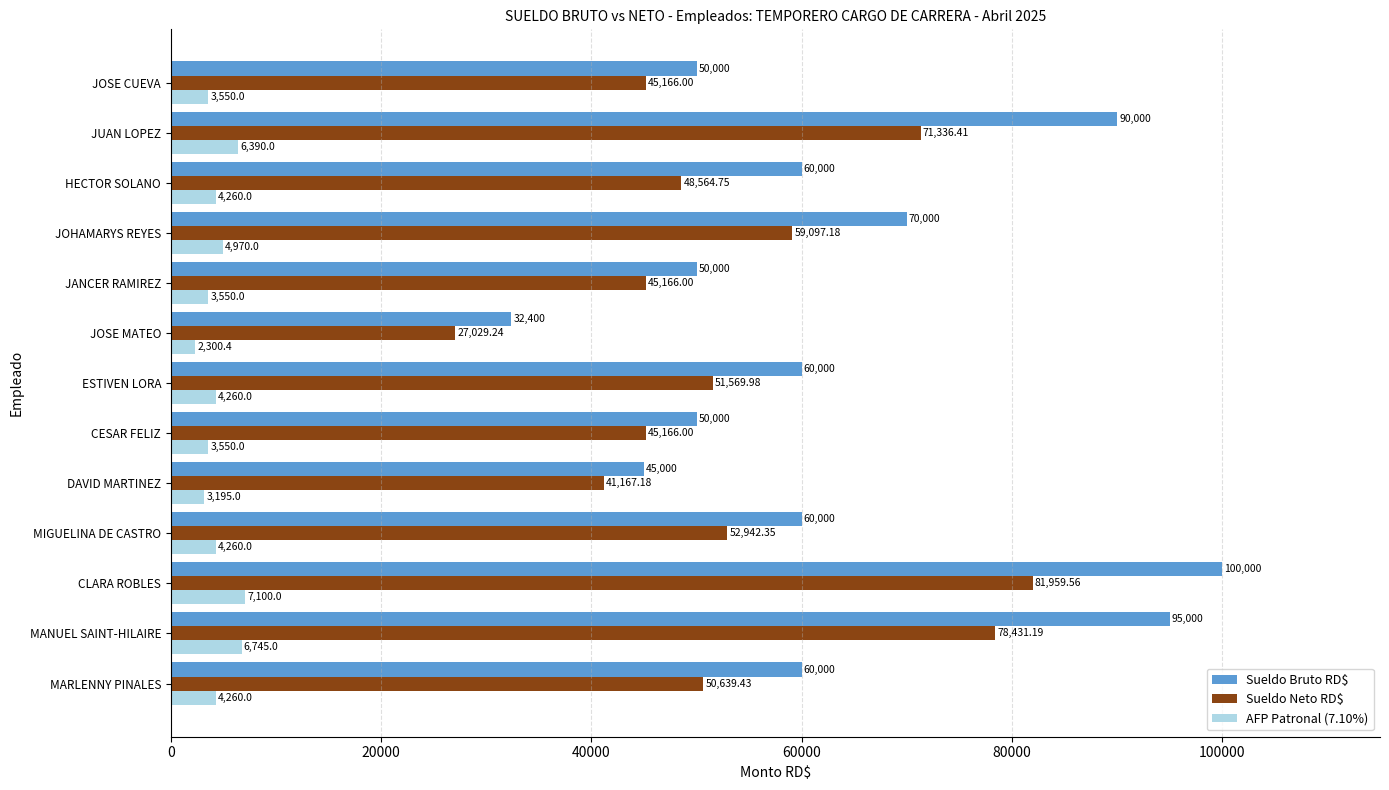

Which category has the lowest value in the AFP Patronal (7.10%) series?

JOSE MATEO